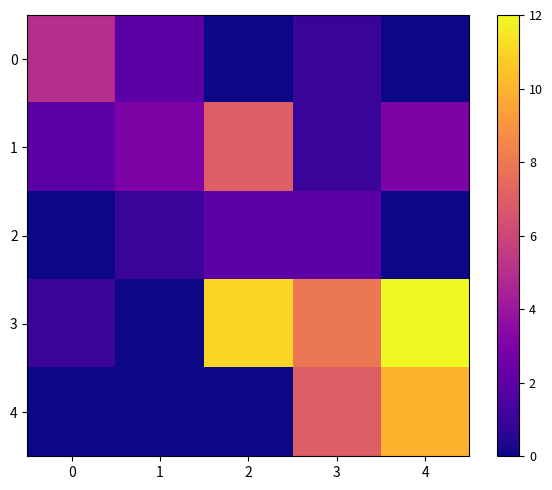

Reading right to left, transcribe all the data shown in this chart.

0: 4=0	3=1	2=0	1=2	0=5
1: 4=3	3=1	2=7	1=3	0=2
2: 4=0	3=2	2=2	1=1	0=0
3: 4=12	3=8	2=11	1=0	0=1
4: 4=10	3=7	2=0	1=0	0=0